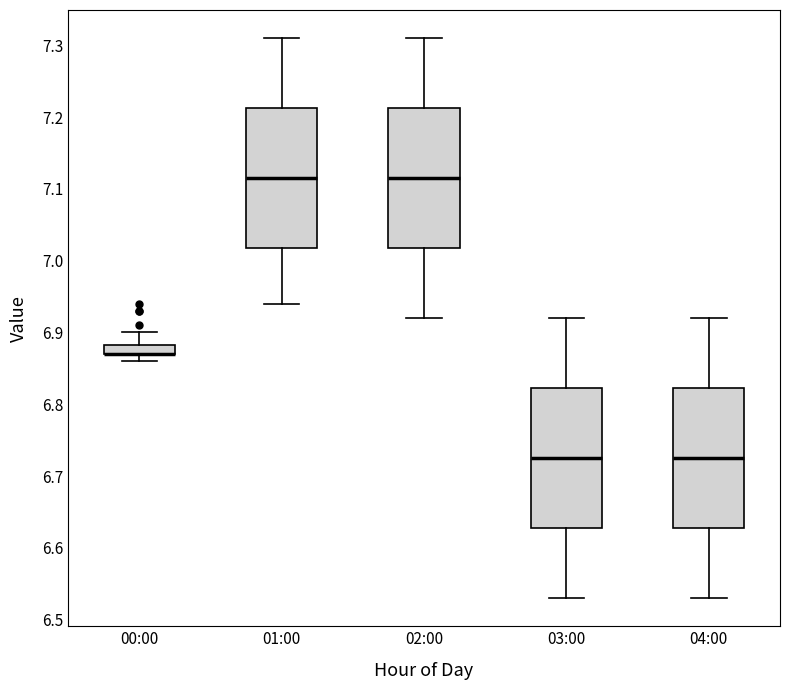

Where does the median line of the box for 01:00 sit on the y-axis? The values are not printed on the chart, so give them approximately, as read against the axis.

7.12